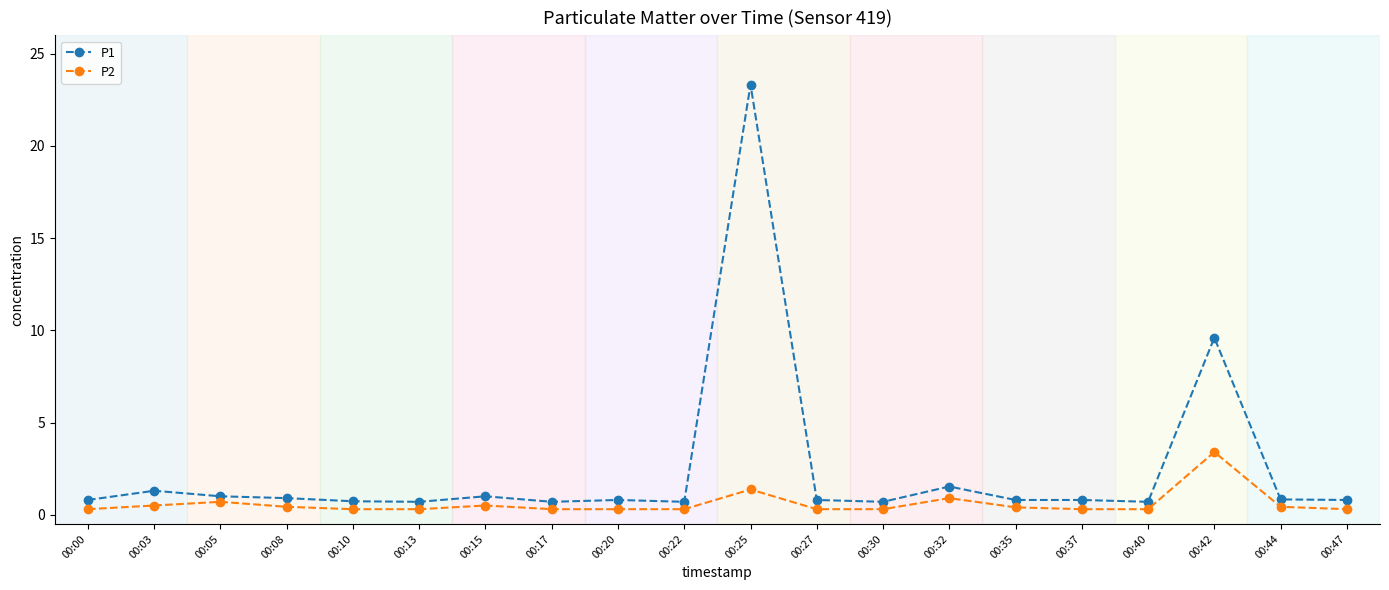

At 00:00, list the series in order from largest to smallest.

P1, P2